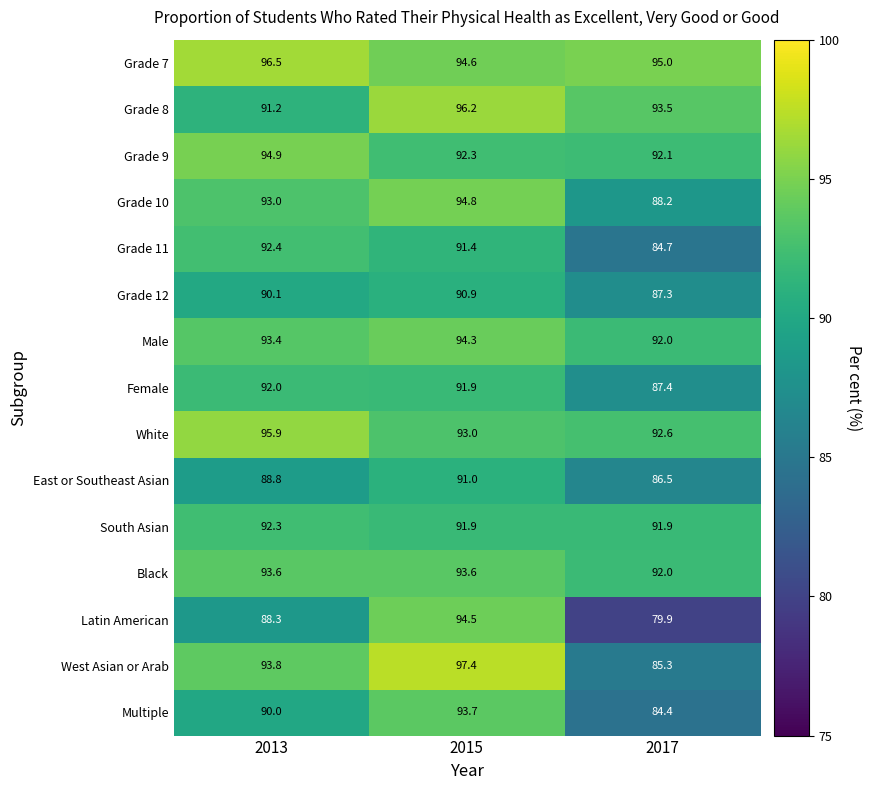

List the series in order of their peak value, highest first.

West Asian or Arab, Grade 7, Grade 8, White, Grade 9, Grade 10, Latin American, Male, Multiple, Black, Grade 11, South Asian, Female, East or Southeast Asian, Grade 12